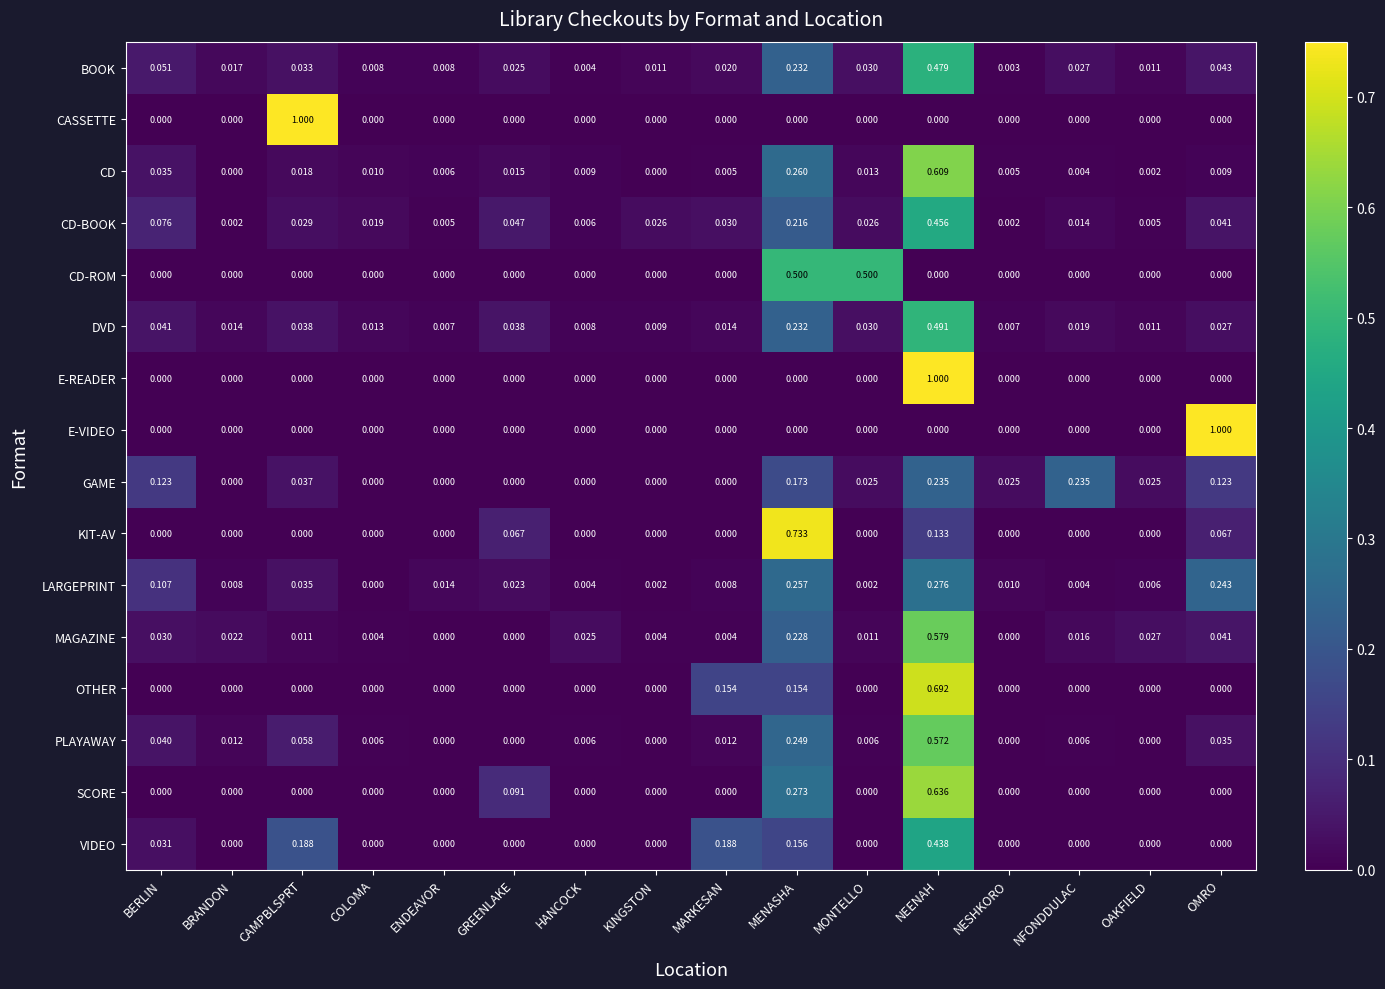

Between BERLIN and MARKESAN, which series saw the biggest shift?

VIDEO